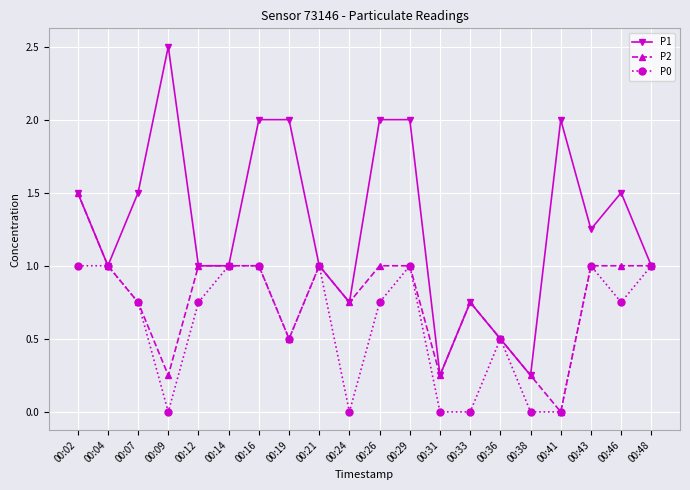

At which category does the chart reach its peak across all series?

00:09